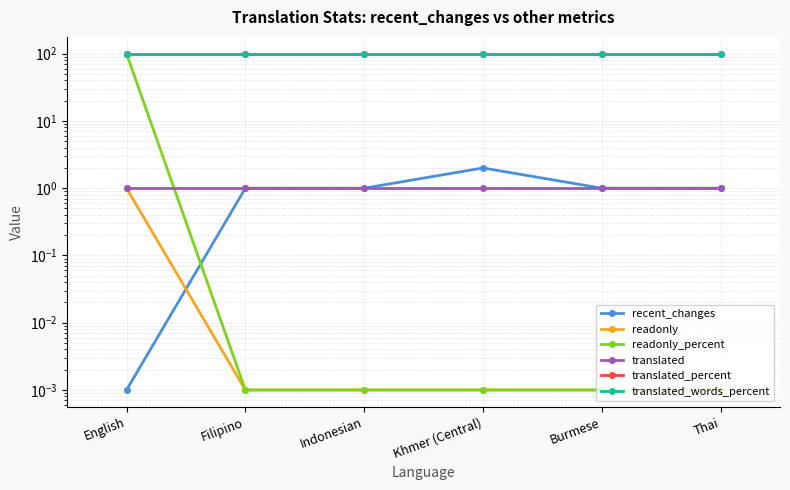

Which has a higher value, English or Burmese?

Burmese